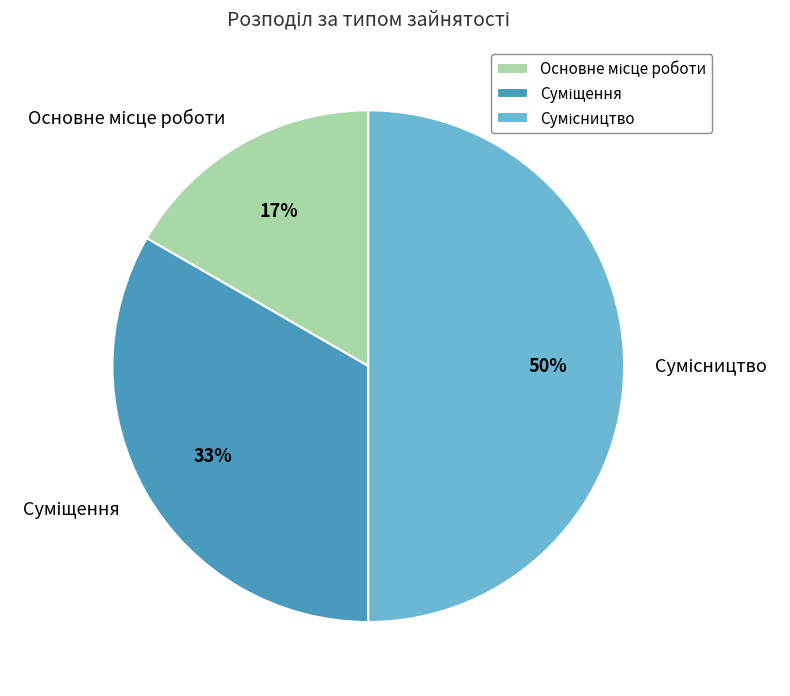

To the nearest percent, what is the difference between the largest and smallest slice percentages?

33%